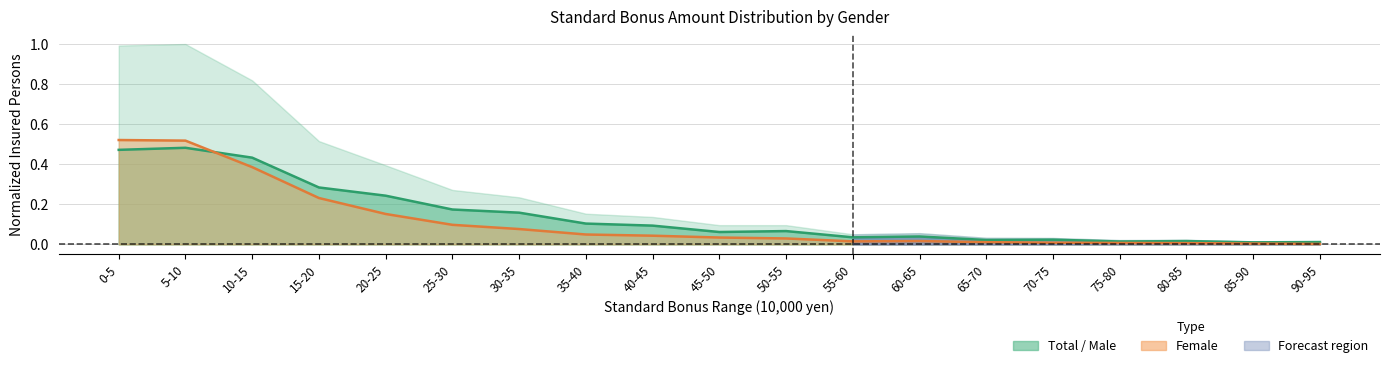

What position from the left is 5-10?

2